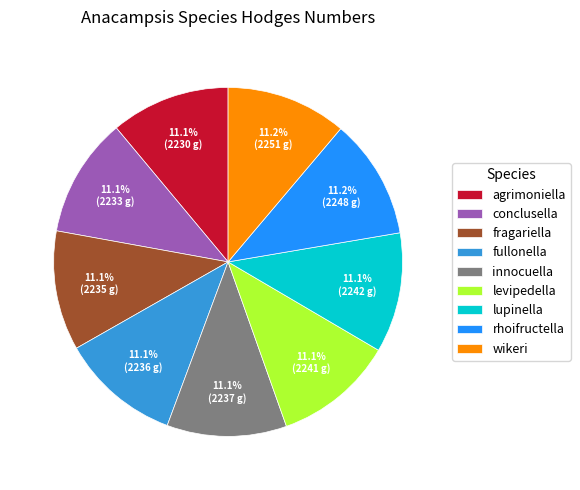

To the nearest percent, what is the combined percentage of fragariella and innocuella?

22%